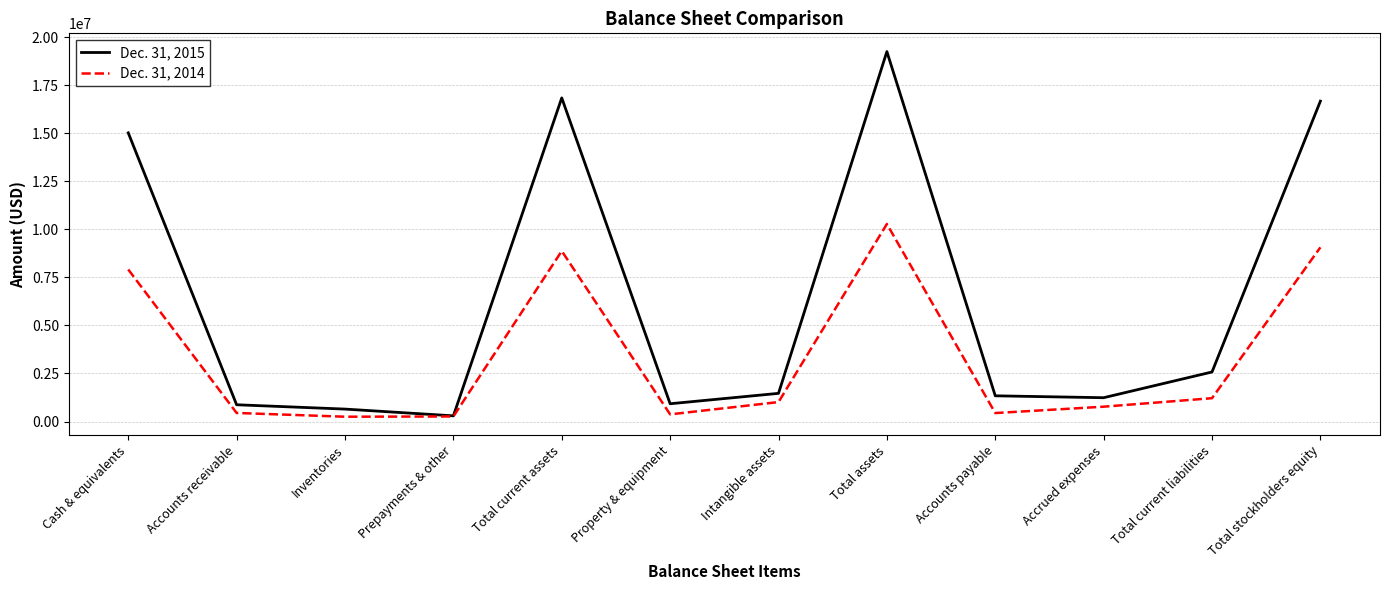

Where is Dec. 31, 2015 nearest to the value 9773254?

Cash & equivalents